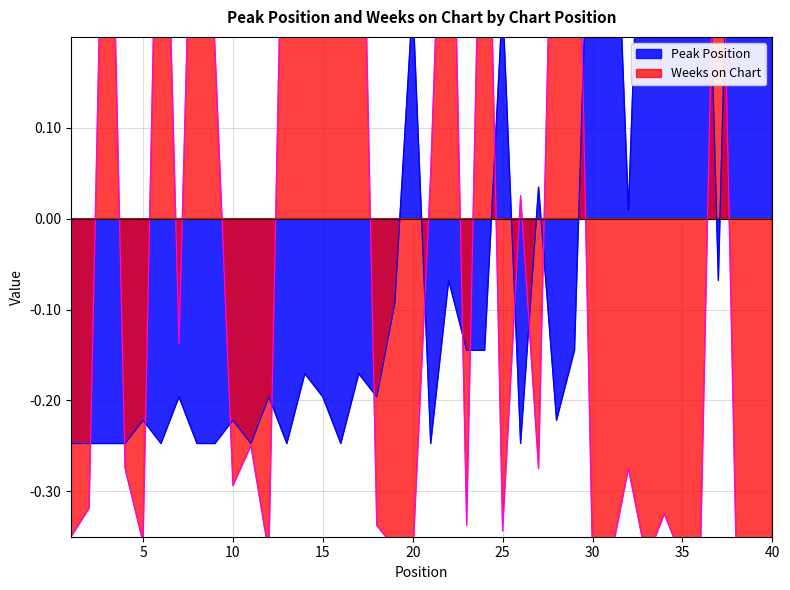

What is the value of the Weeks on Chart point at the 15th from the left?

0.5